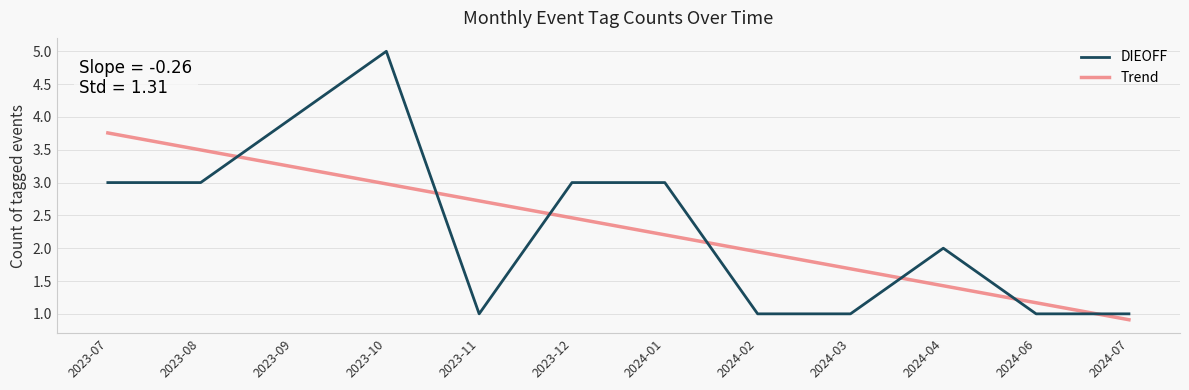

At 2023-11, list the series in order from largest to smallest.

Trend, DIEOFF